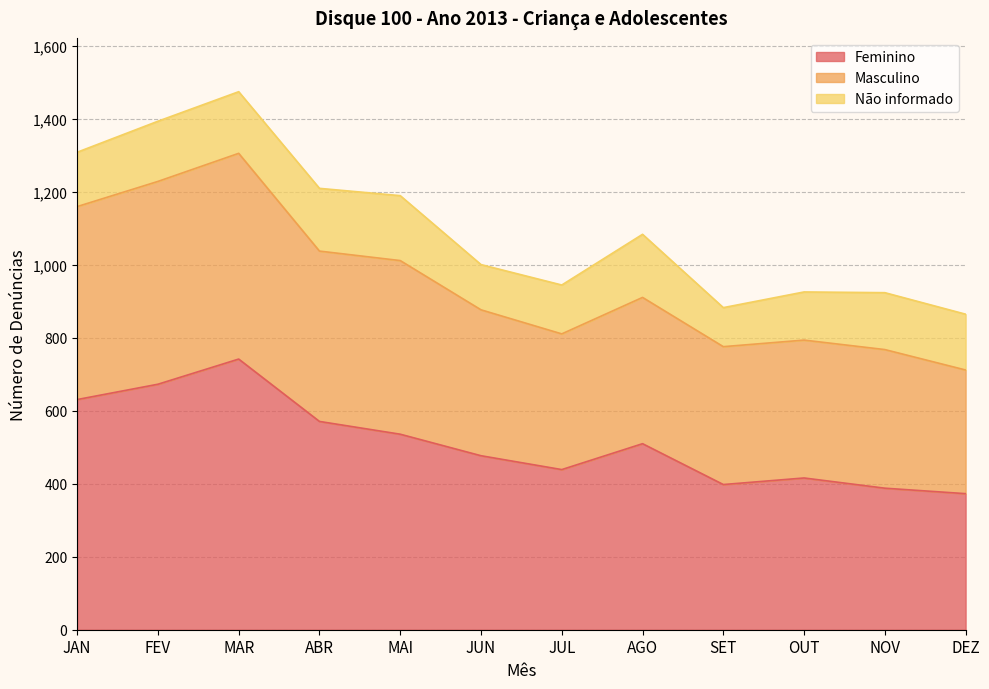

What are all the series names shown in the legend?

Feminino, Masculino, Não informado